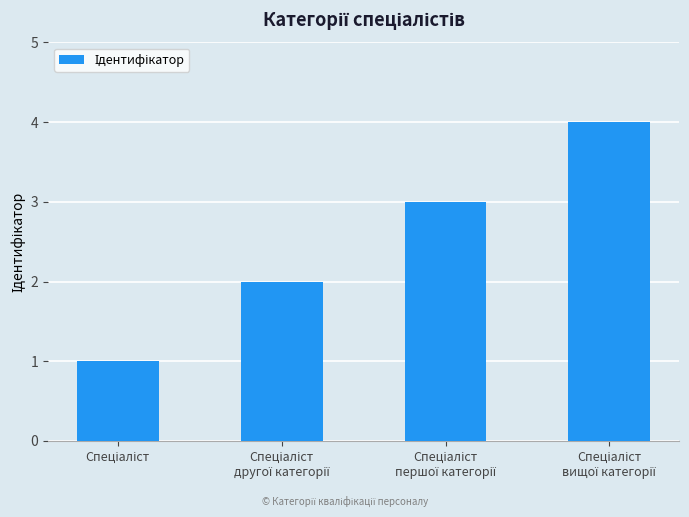

What is the difference between the second highest and second lowest values?

1